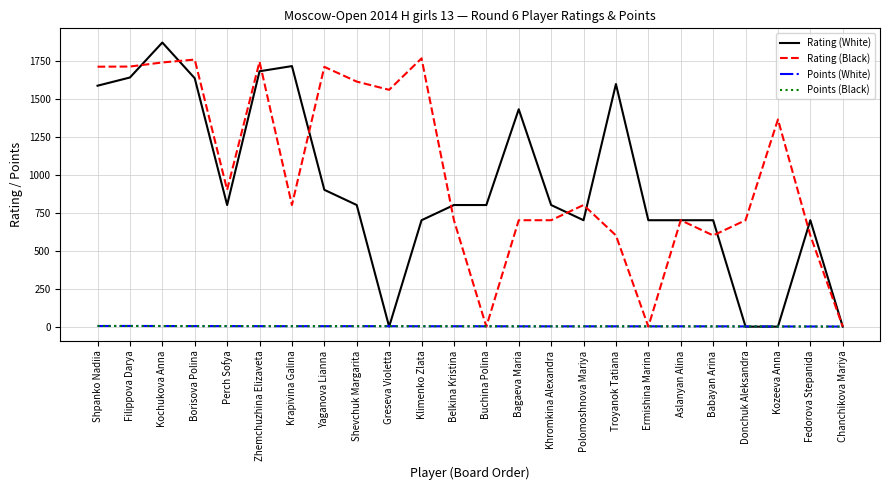

The Rating (White) series shows 3206.9 at Kochukova Anna. True or false?

False